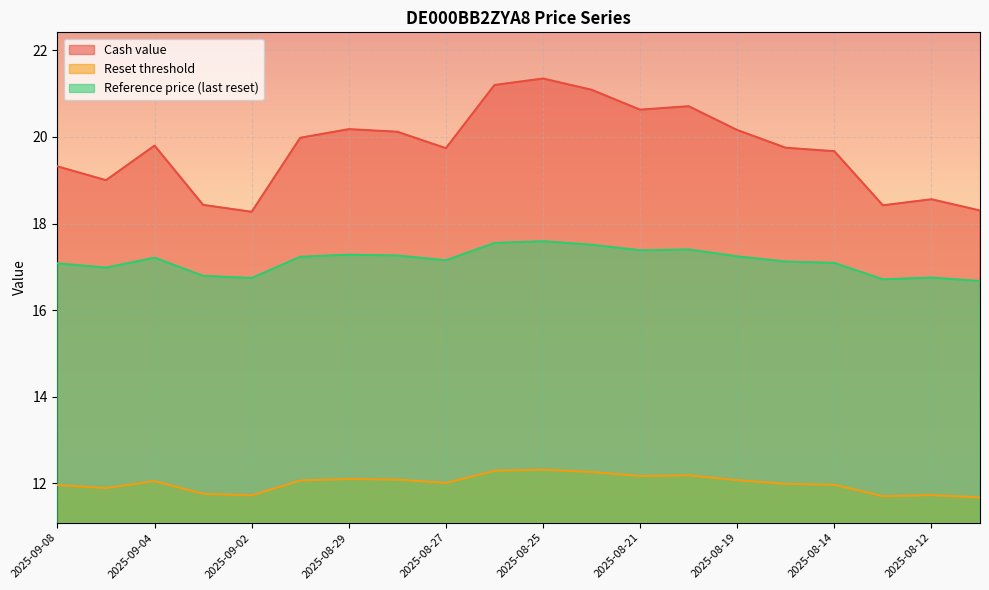

What position from the right is 2025-08-11?

1